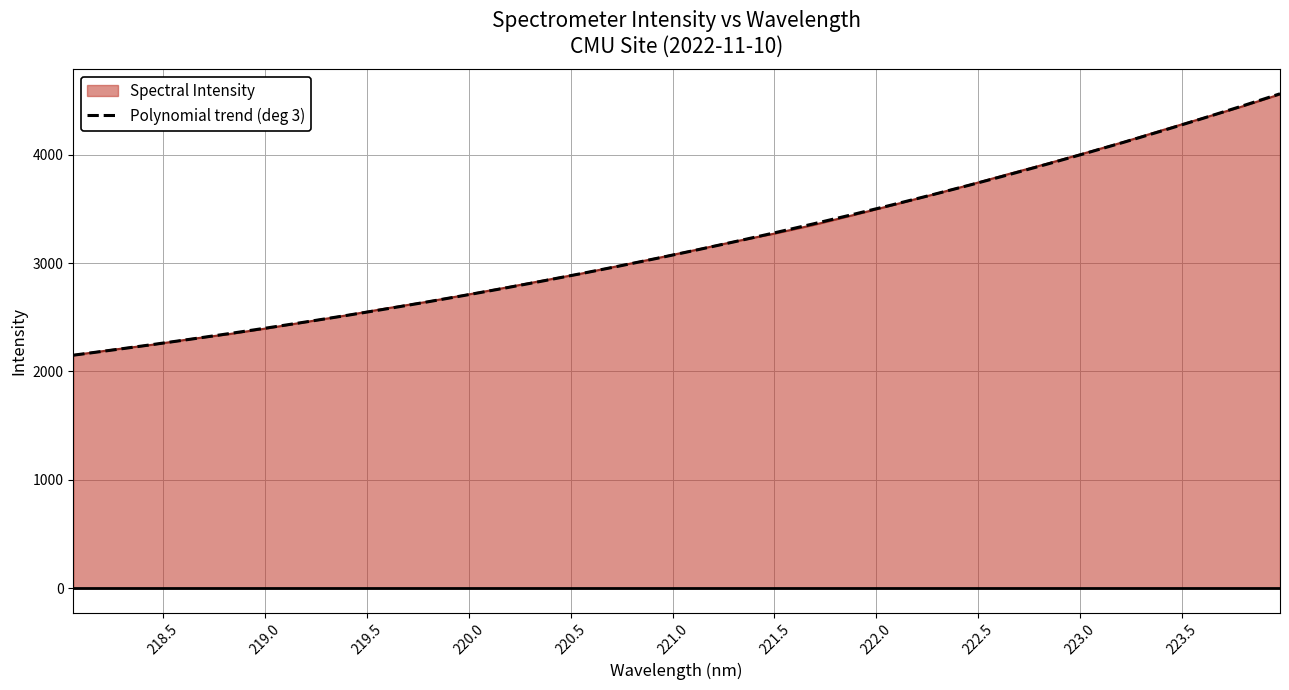

What is the greatest value displayed?

4562.2